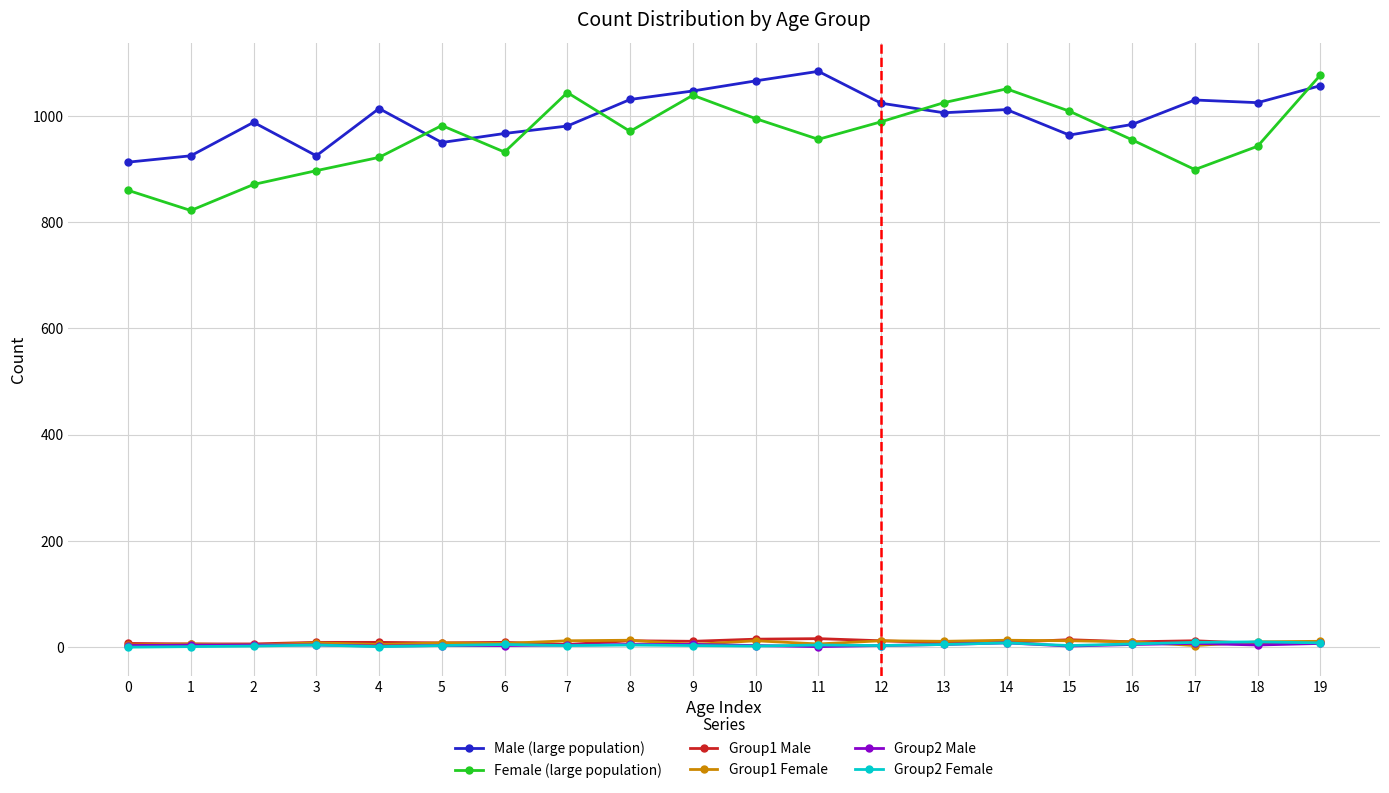

What are all the series names shown in the legend?

Male (large population), Female (large population), Group1 Male, Group1 Female, Group2 Male, Group2 Female